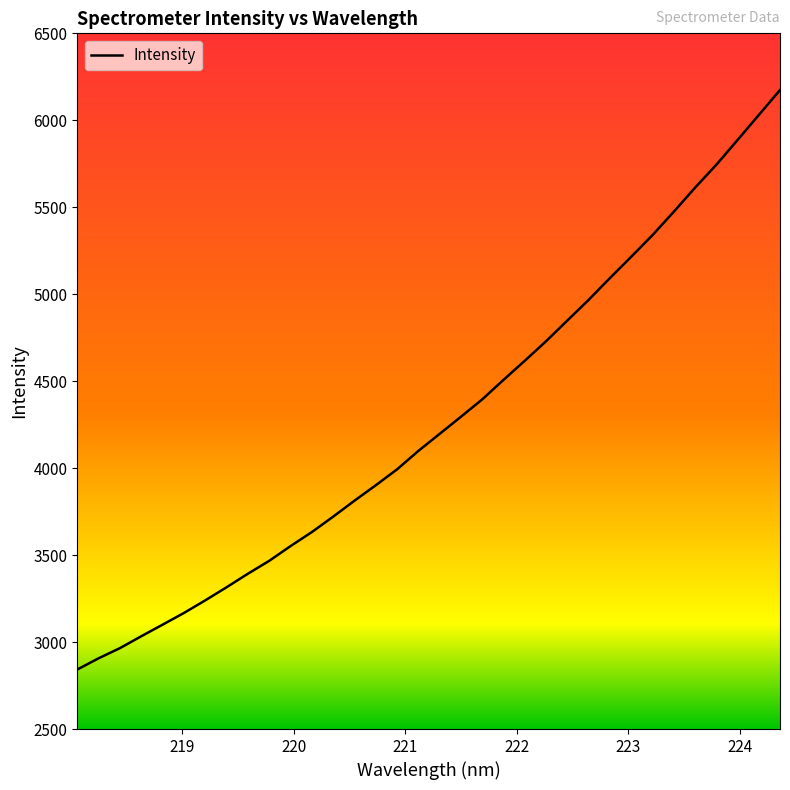

True or false: the data has more than 2 interior local peaks.

False